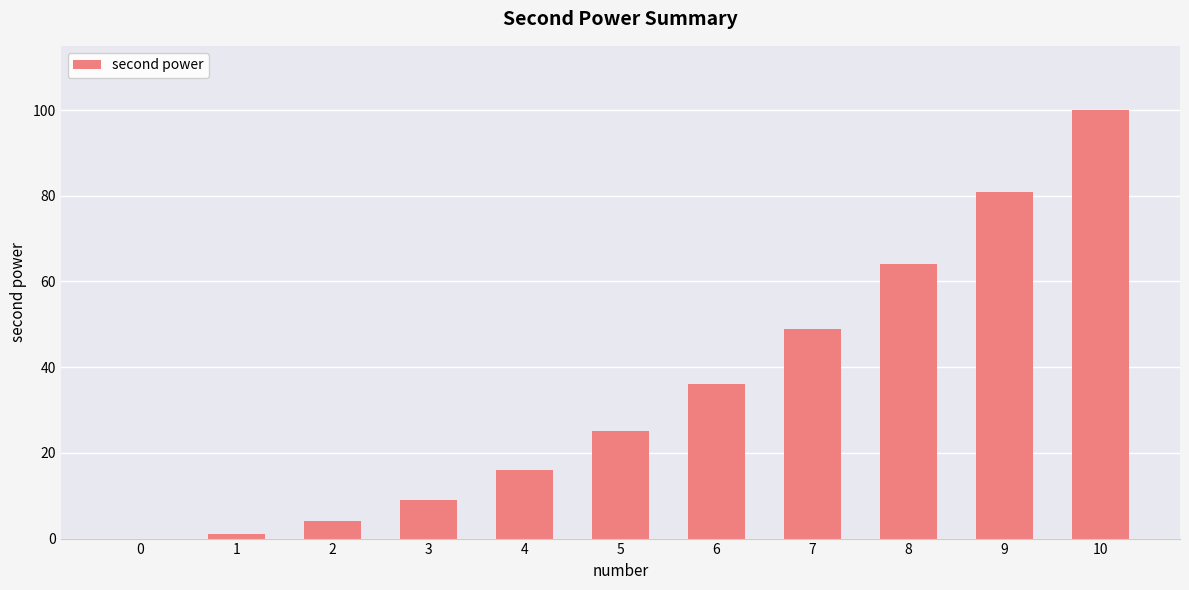

Which label corresponds to the largest value in the chart?

10